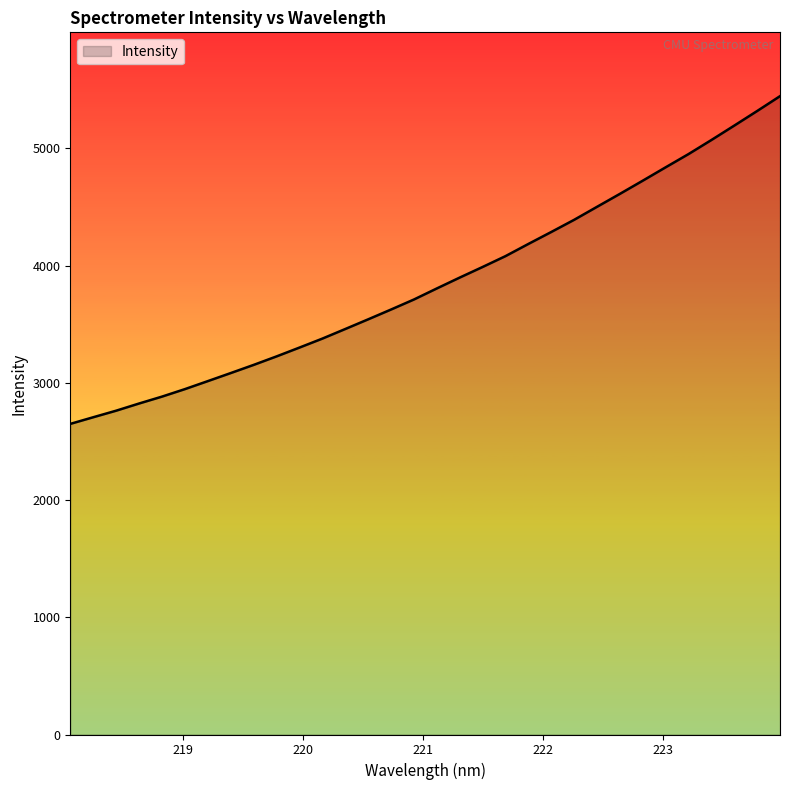

What is the difference between the maximum and minimum values?

2795.8